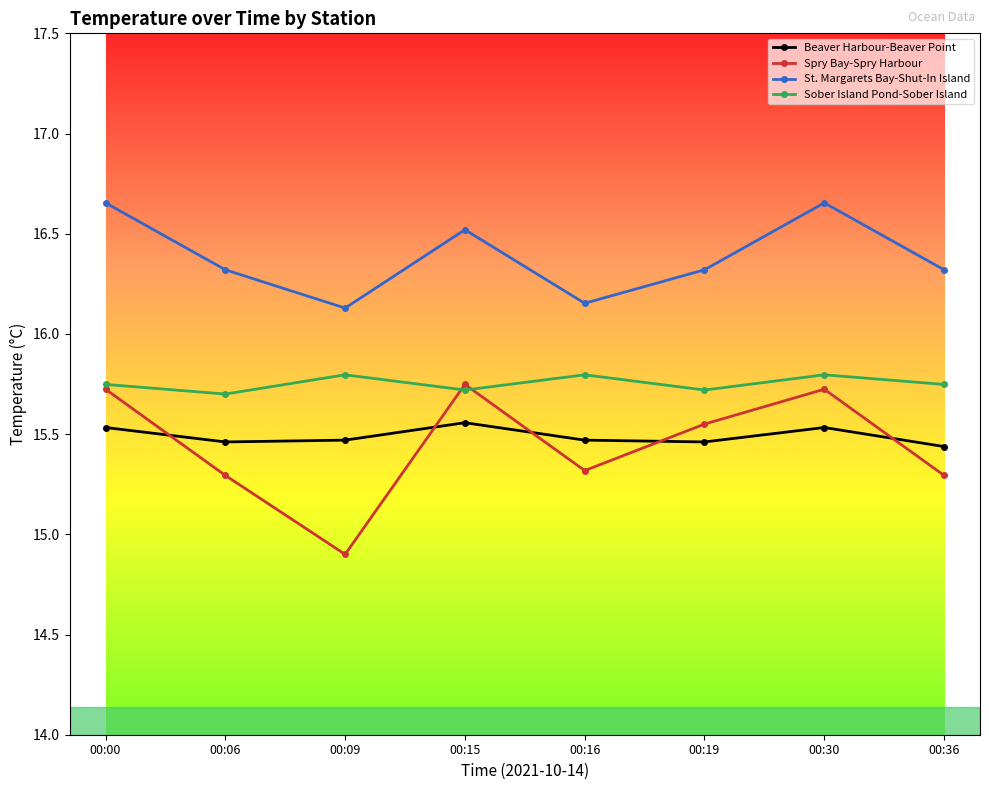

What is the value of the St. Margarets Bay-Shut-In Island point at the 2nd from the left?

16.3